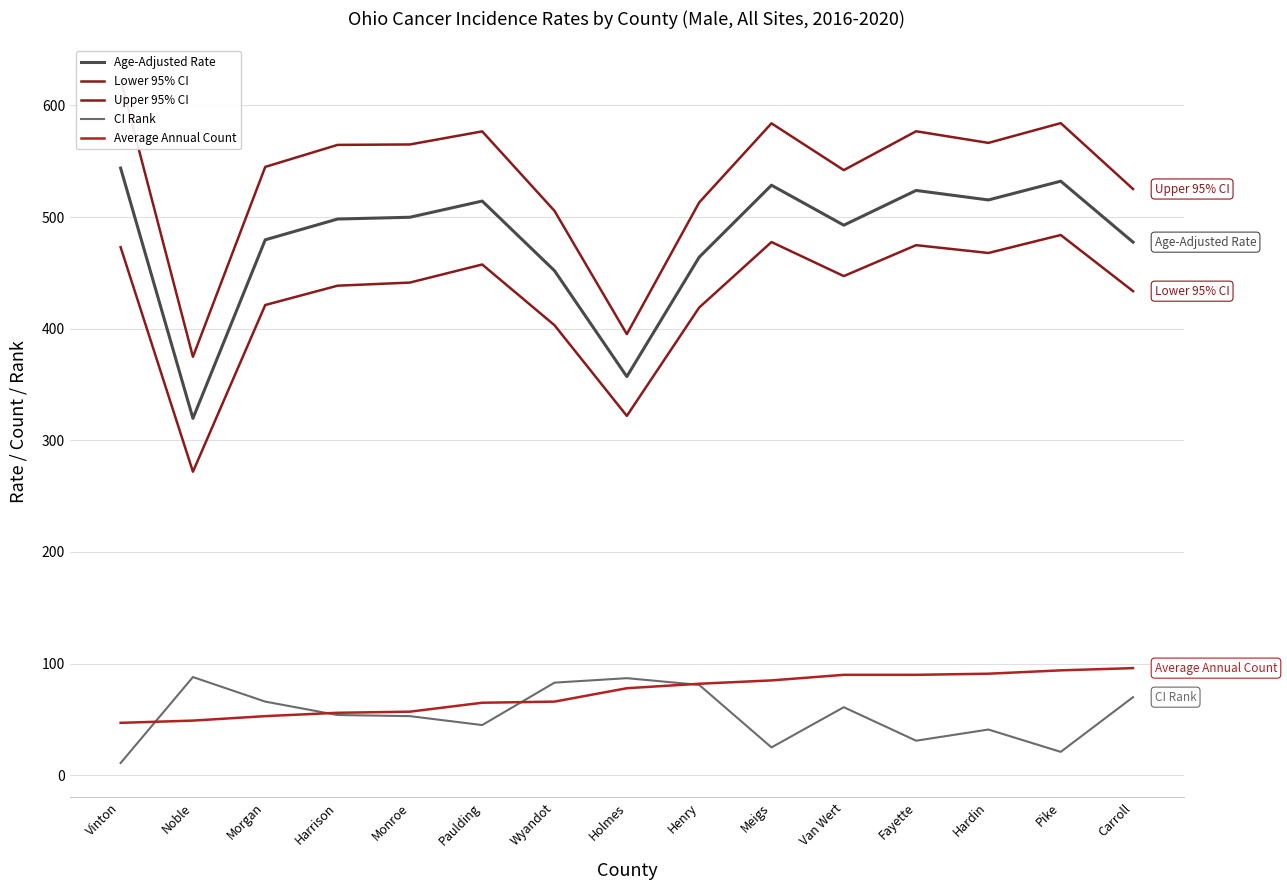

What is the maximum value for Average Annual Count?

96.0